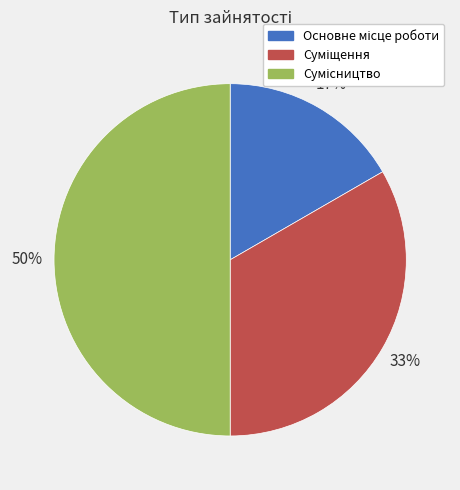

To the nearest percent, what is the difference between the largest and smallest slice percentages?

33%